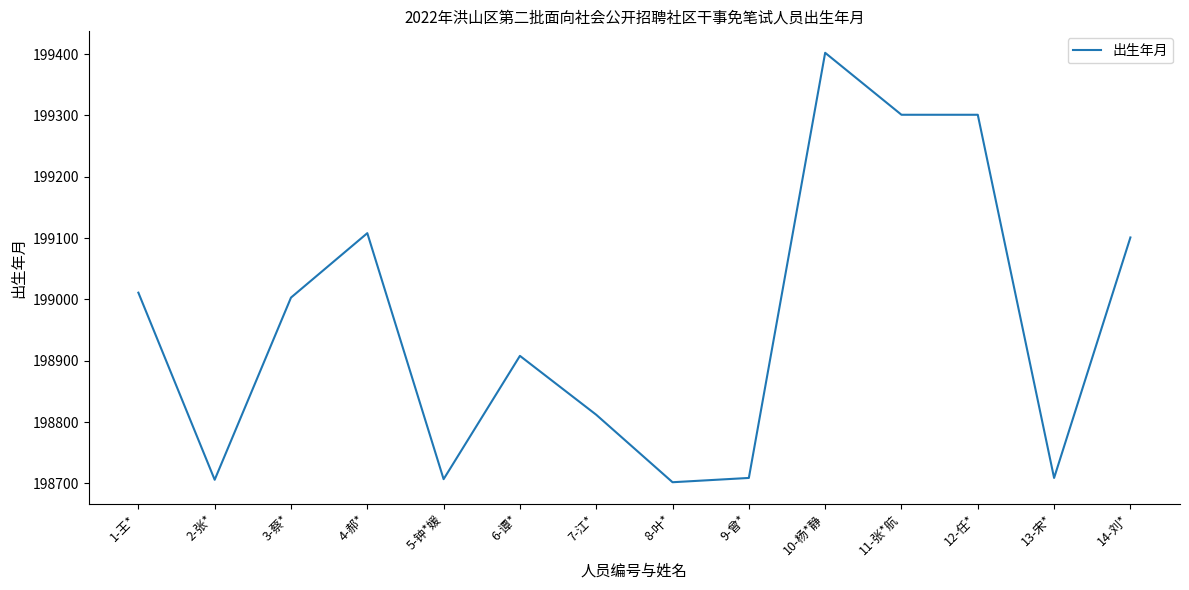

What is the maximum value shown in the chart?

199402